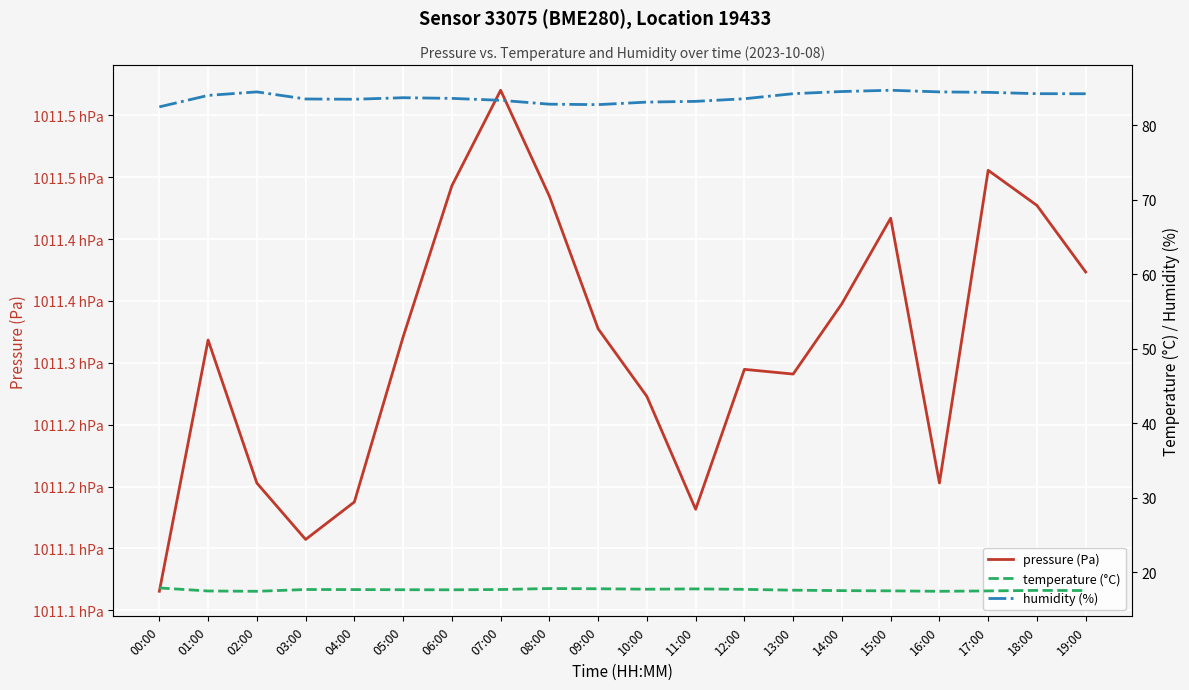

Which series has the largest range (max minus min)?

pressure (Pa)